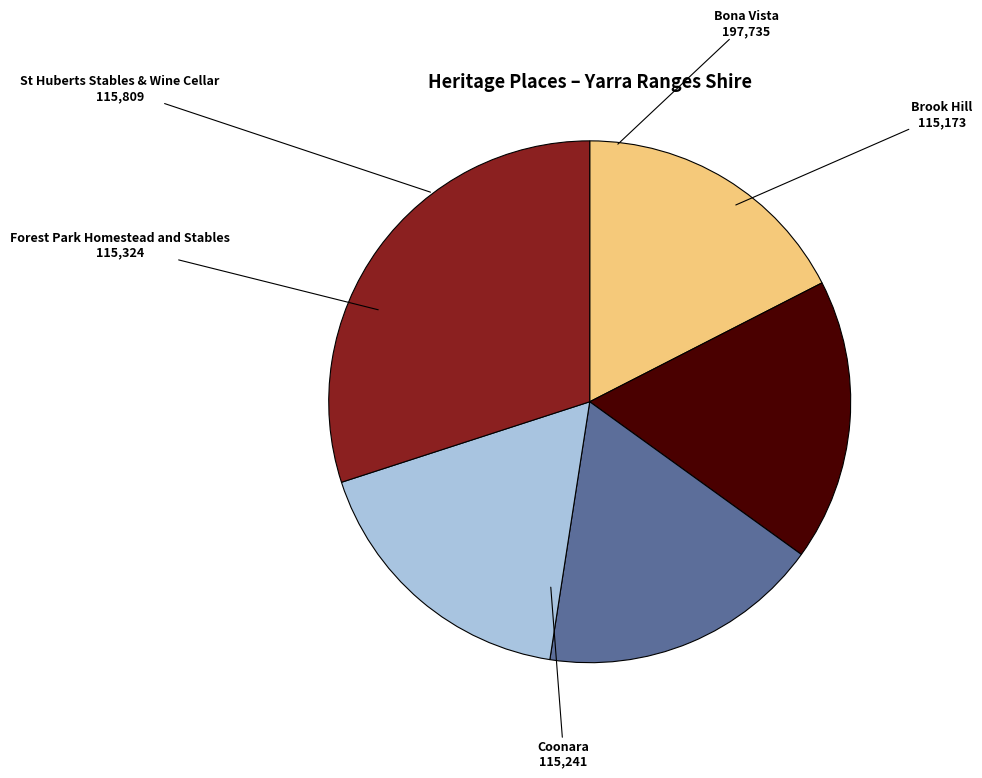

Count the number of slices in the pie.

5